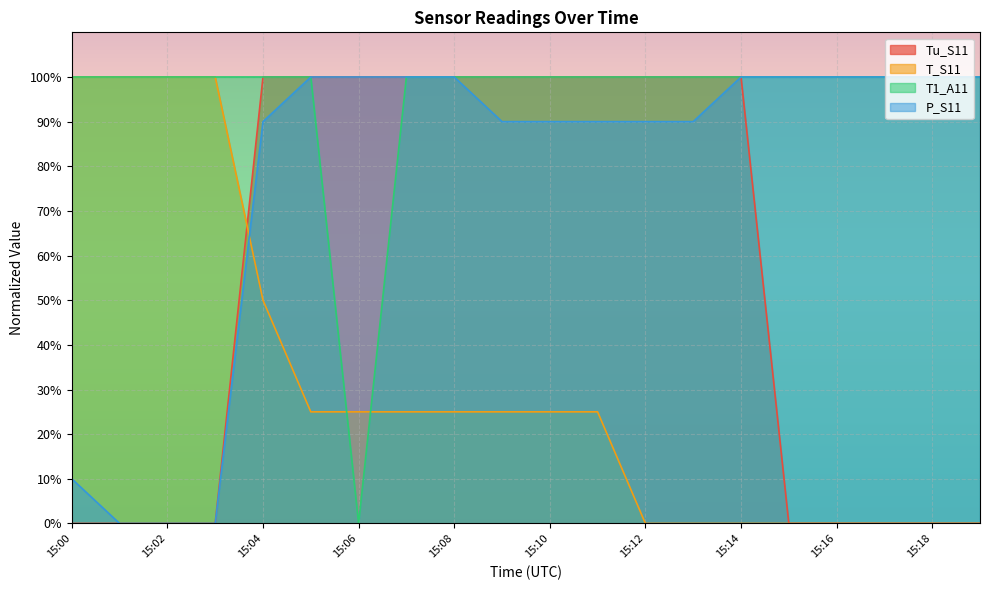

Between which two adjacent categories do Tu_S11 and T_S11 first intersect?

15:03 and 15:04